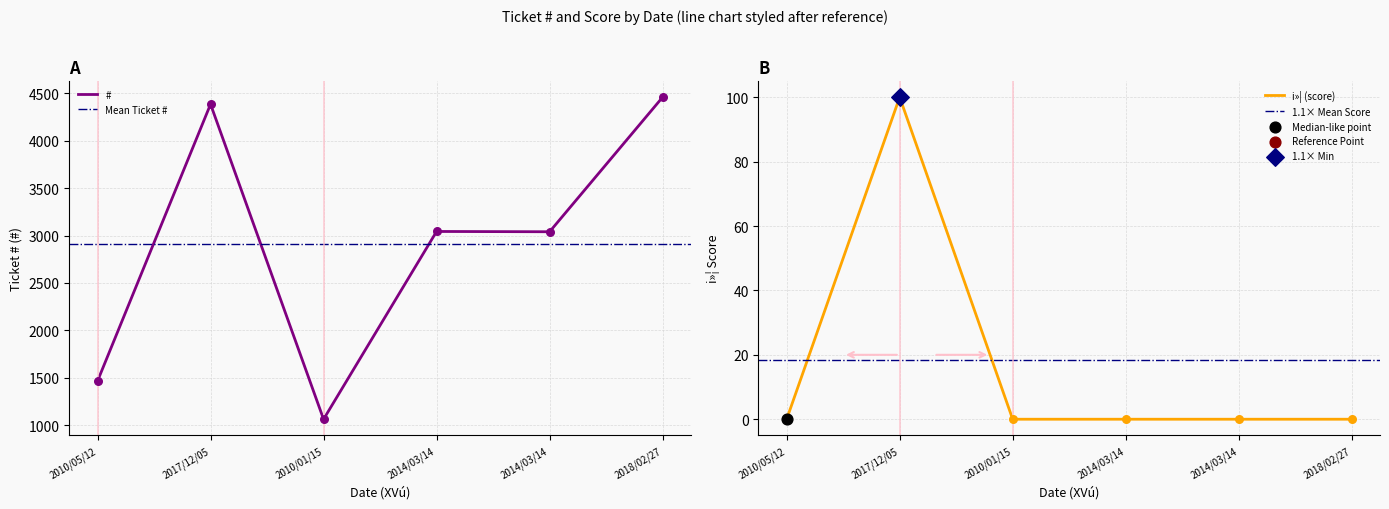

At how many categories does at least one series exceed 3965?

2